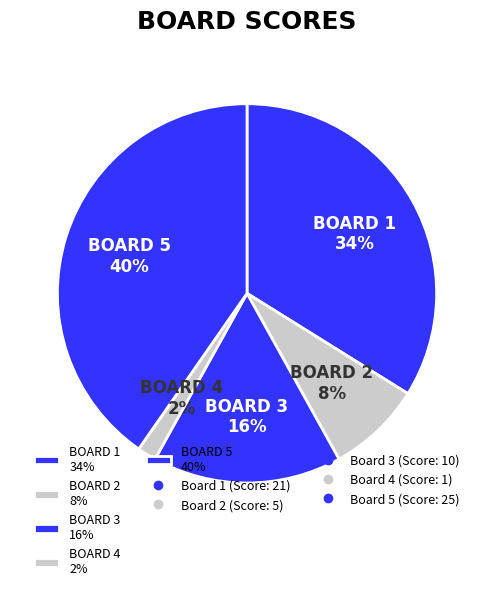

Does BOARD 2 8% represent more than half of the total?

No